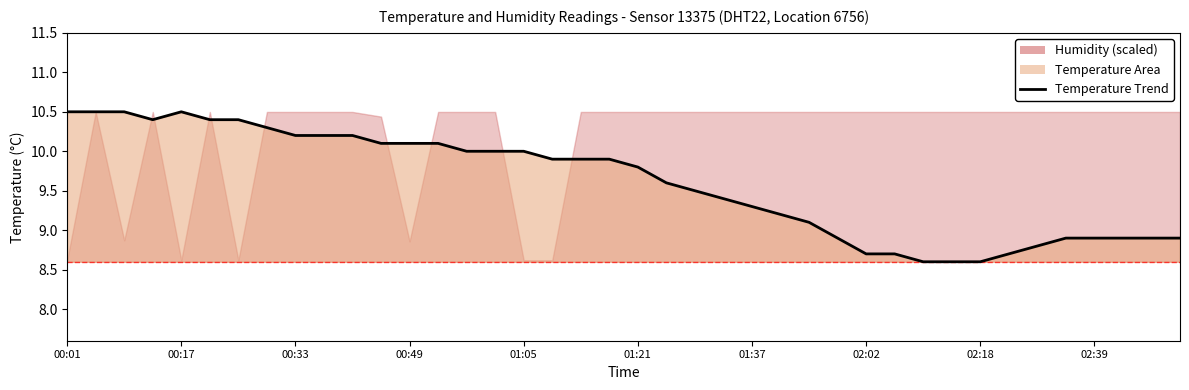

What is the value of the 37th point from the left?

8.9